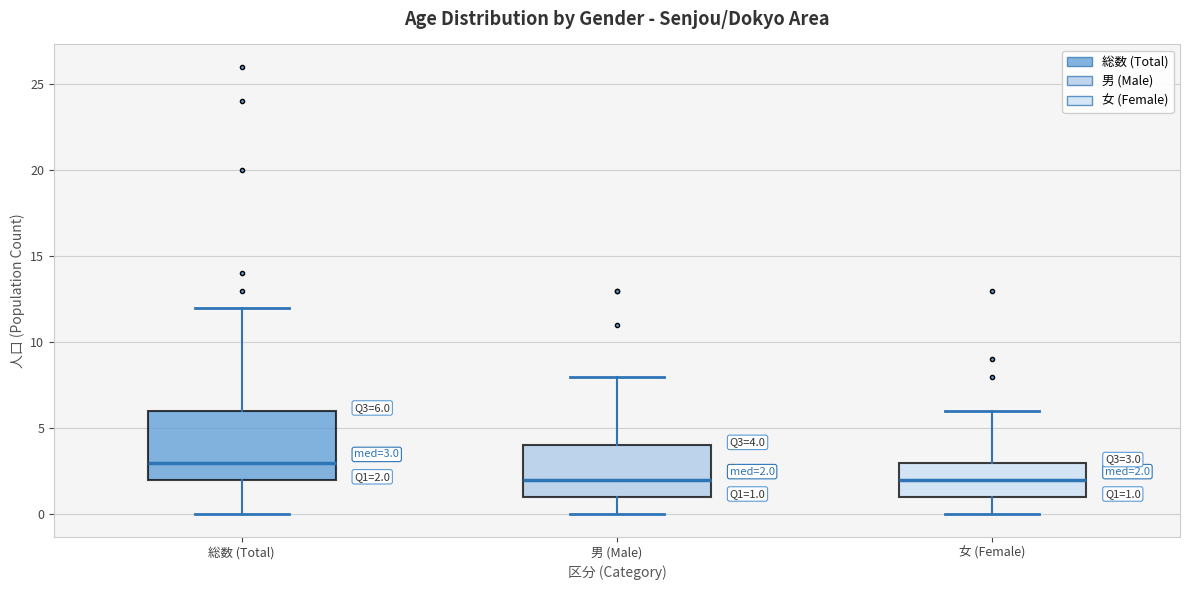

Comparing the boxes themselves (not the whiskers), which one is the tallest?

総数 (Total)